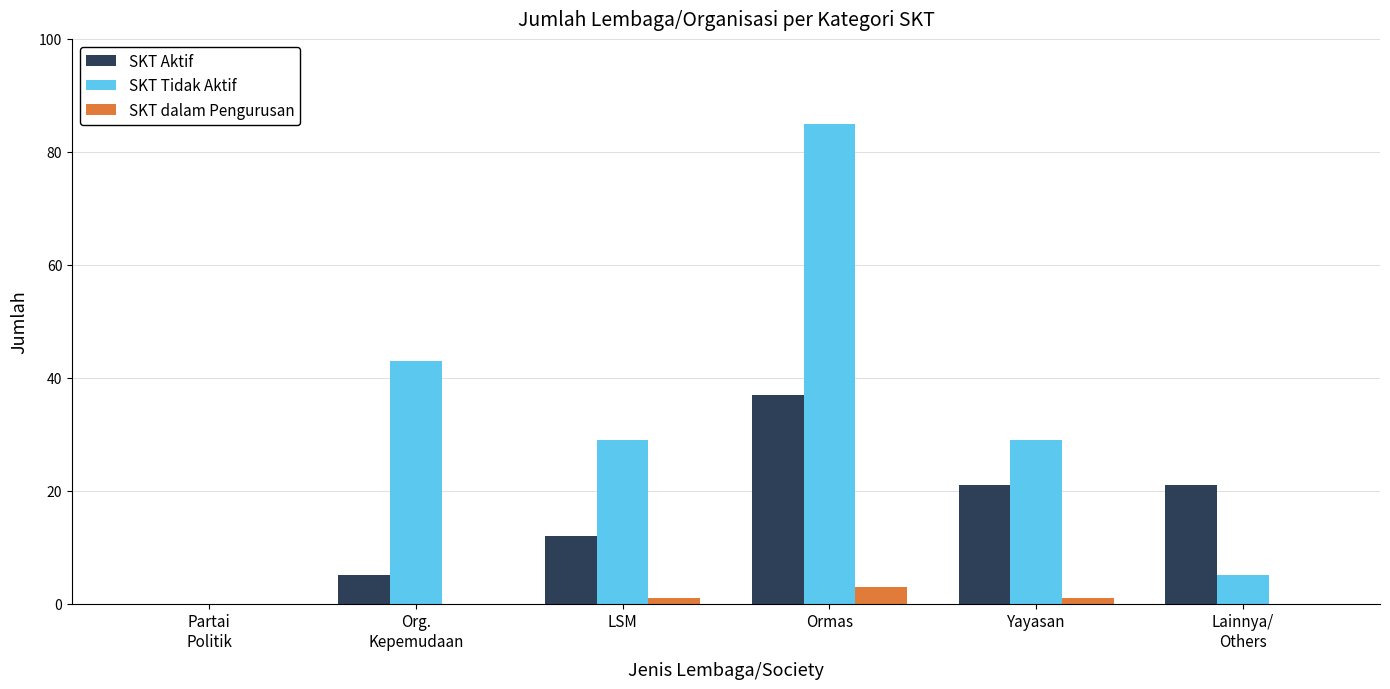

How many groups of bars are there?

6